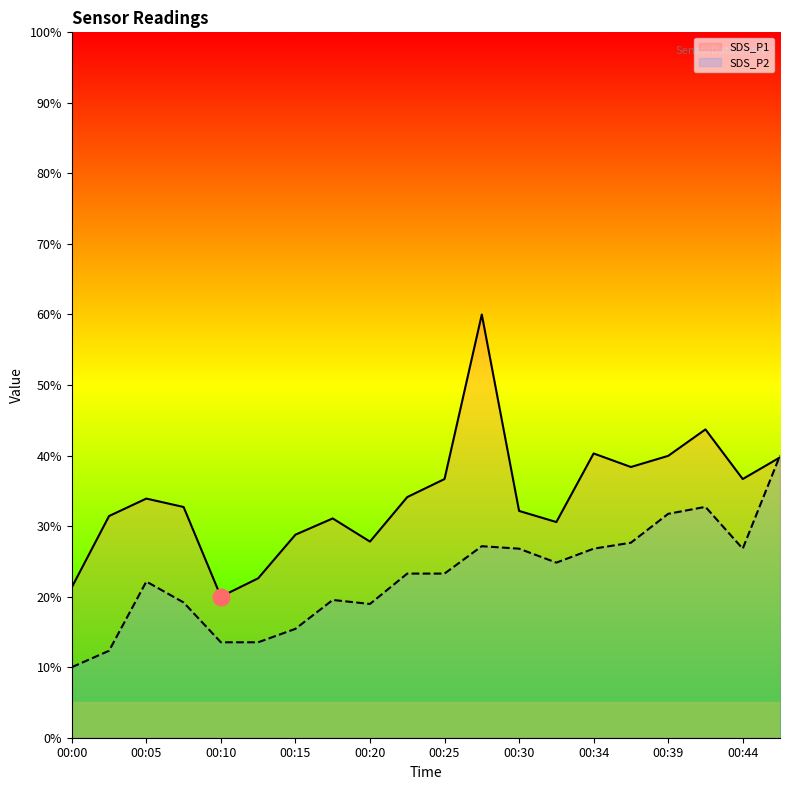

List the series in order of their overall mean, highest first.

SDS_P1, SDS_P2